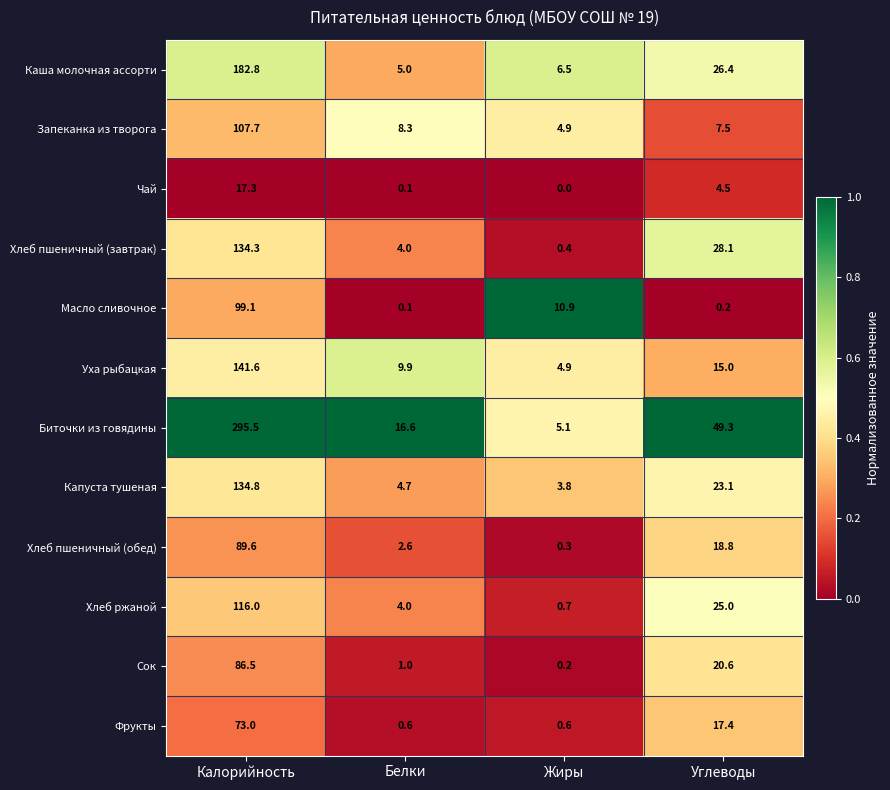

What is the spread (max minus min) of values at Углеводы?

49.1